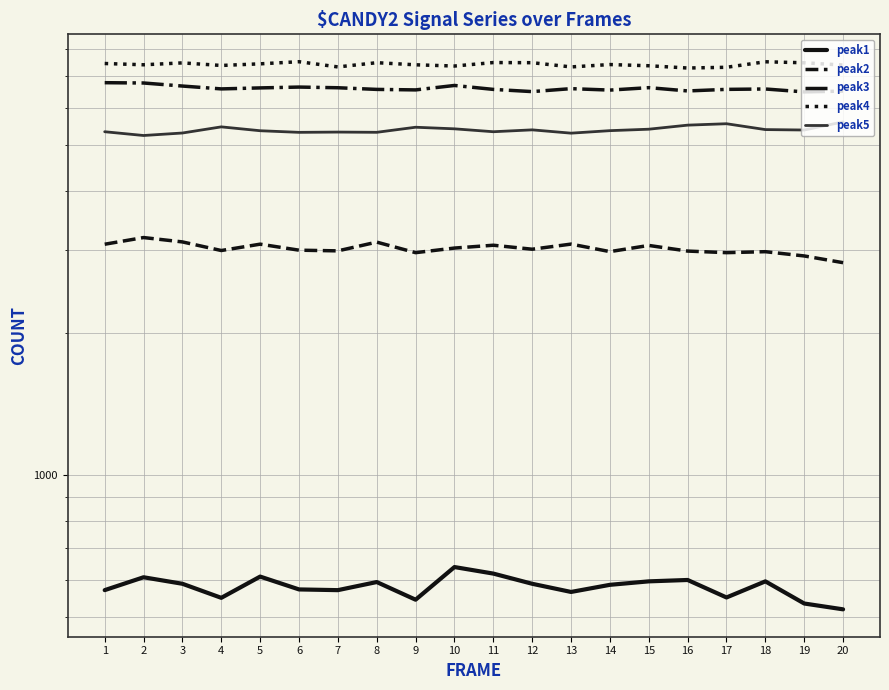

What is the spread (max minus min) of values at 15?

6760